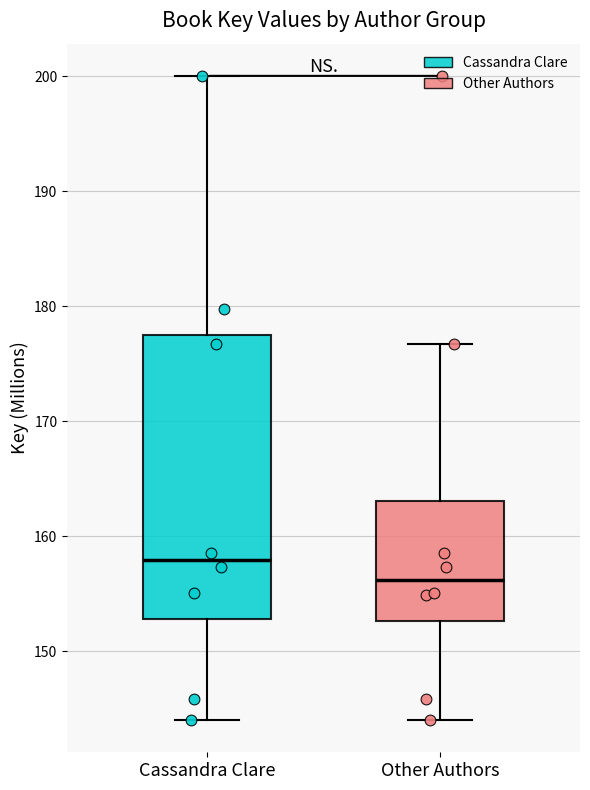

Reading left to right, transcribe this box plot: for each box, give where its median line is, the range the box spans, and where its two whiskers end, as read against the y-axis. The values are not printed on the chart, so give them approximately, as read against the axis.

Cassandra Clare: median 158, box 153 to 177, whiskers 144 to 200
Other Authors: median 156, box 153 to 163, whiskers 144 to 177